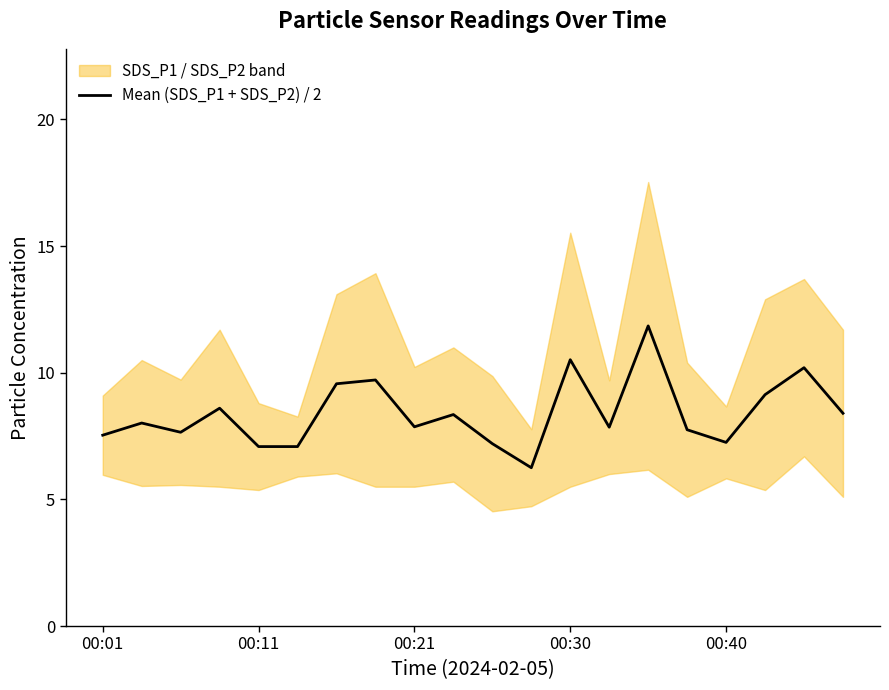

What position from the right is 14?

6